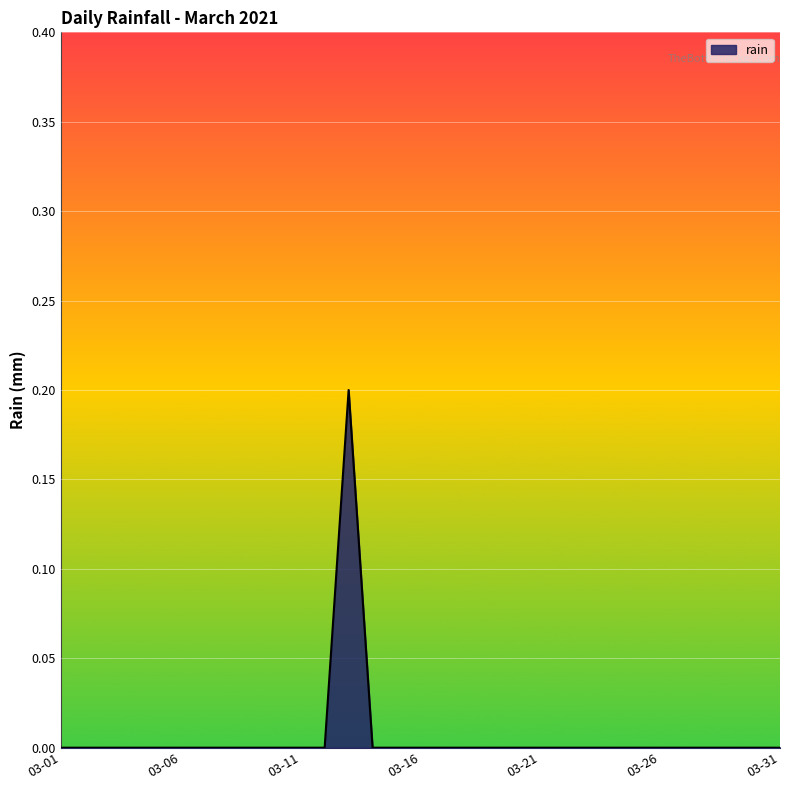

Does the chart display data point markers on the line(s)?

No